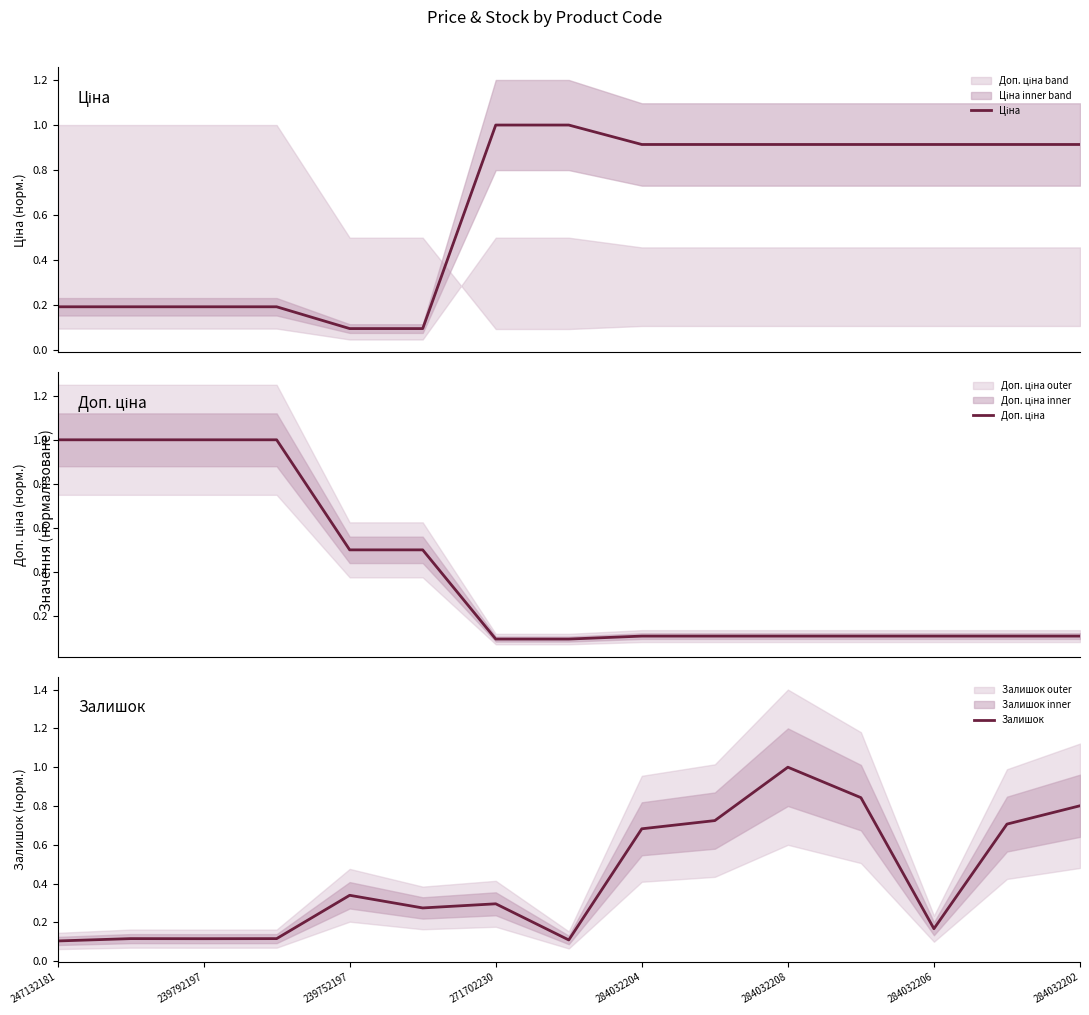

How many lines are shown in the chart?

3